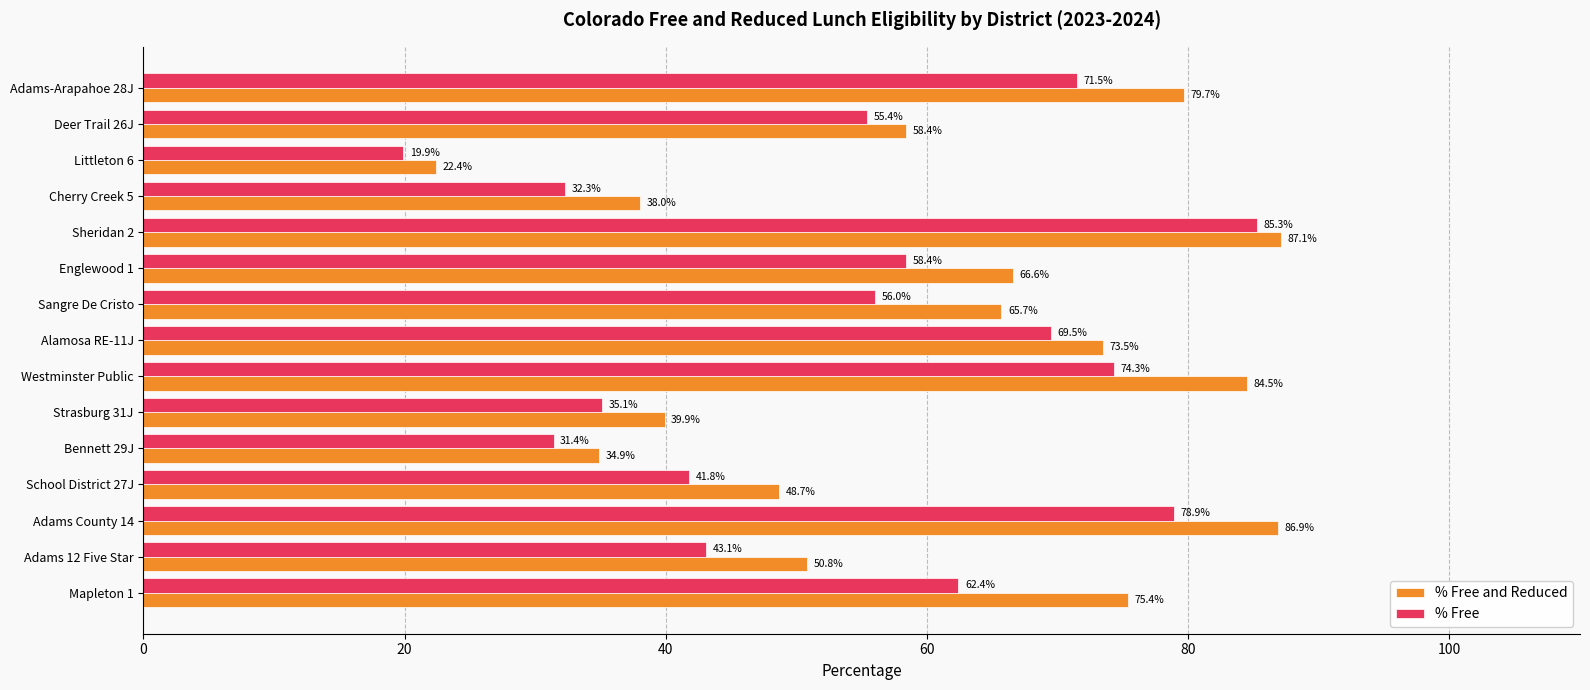

Where is % Free nearest to the value 52?

Deer Trail 26J